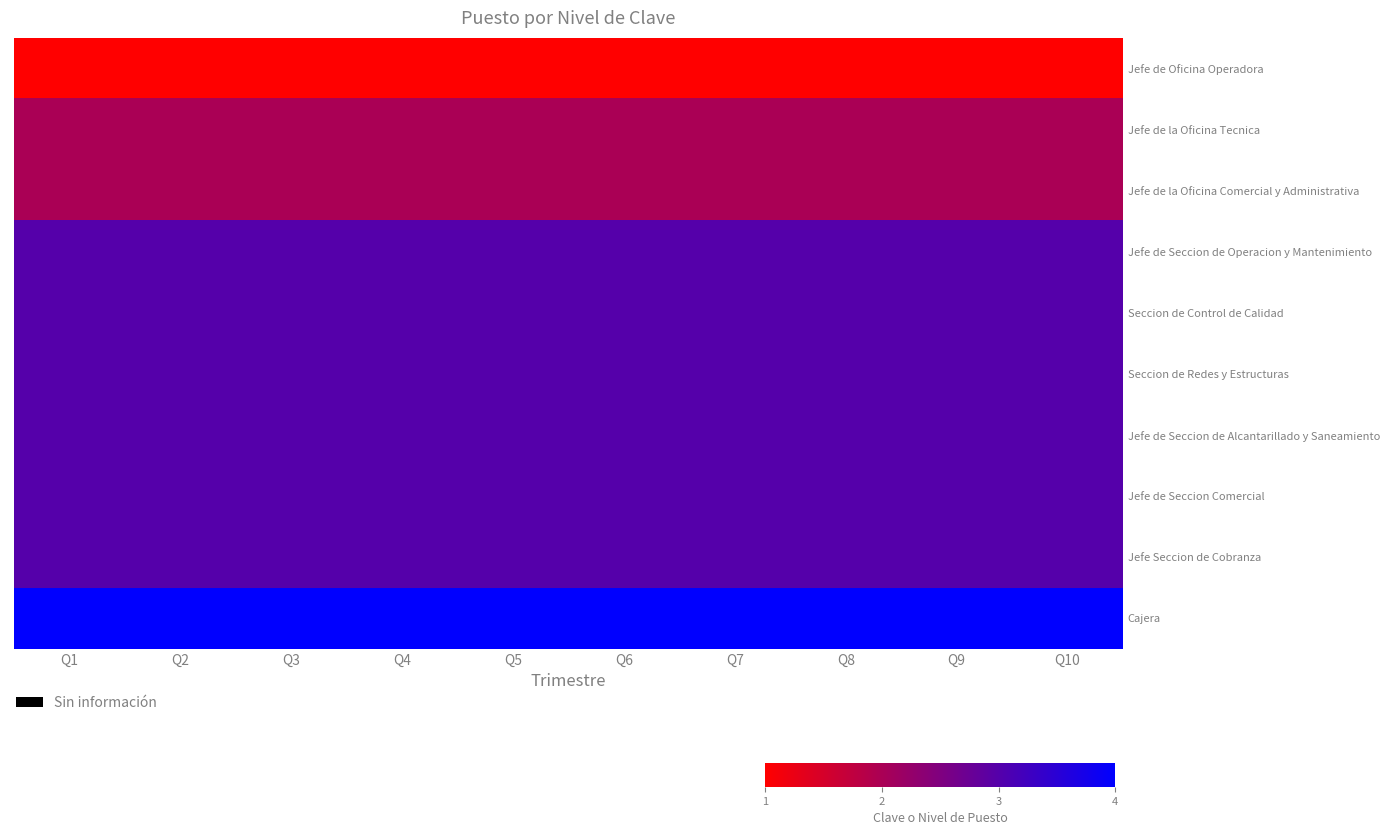

Reading left to right, list all the values displayed in this chart.

Jefe de Oficina Operadora: Q1=1	Q2=1	Q3=1	Q4=1	Q5=1	Q6=1	Q7=1	Q8=1	Q9=1	Q10=1
Jefe de la Oficina Tecnica: Q1=2	Q2=2	Q3=2	Q4=2	Q5=2	Q6=2	Q7=2	Q8=2	Q9=2	Q10=2
Jefe de la Oficina Comercial y Administrativa: Q1=2	Q2=2	Q3=2	Q4=2	Q5=2	Q6=2	Q7=2	Q8=2	Q9=2	Q10=2
Jefe de Seccion de Operacion y Mantenimiento: Q1=3	Q2=3	Q3=3	Q4=3	Q5=3	Q6=3	Q7=3	Q8=3	Q9=3	Q10=3
Seccion de Control de Calidad: Q1=3	Q2=3	Q3=3	Q4=3	Q5=3	Q6=3	Q7=3	Q8=3	Q9=3	Q10=3
Seccion de Redes y Estructuras: Q1=3	Q2=3	Q3=3	Q4=3	Q5=3	Q6=3	Q7=3	Q8=3	Q9=3	Q10=3
Jefe de Seccion de Alcantarillado y Saneamiento: Q1=3	Q2=3	Q3=3	Q4=3	Q5=3	Q6=3	Q7=3	Q8=3	Q9=3	Q10=3
Jefe de Seccion Comercial: Q1=3	Q2=3	Q3=3	Q4=3	Q5=3	Q6=3	Q7=3	Q8=3	Q9=3	Q10=3
Jefe Seccion de Cobranza: Q1=3	Q2=3	Q3=3	Q4=3	Q5=3	Q6=3	Q7=3	Q8=3	Q9=3	Q10=3
Cajera: Q1=4	Q2=4	Q3=4	Q4=4	Q5=4	Q6=4	Q7=4	Q8=4	Q9=4	Q10=4